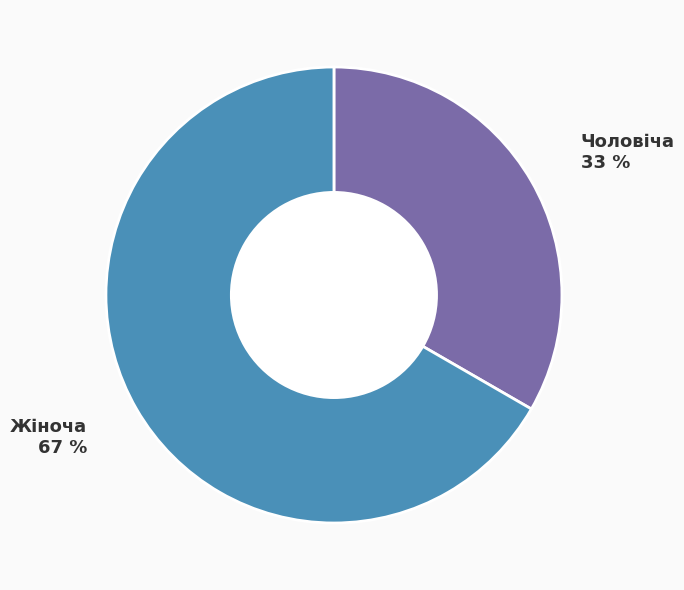

Count the number of slices in the pie.

2